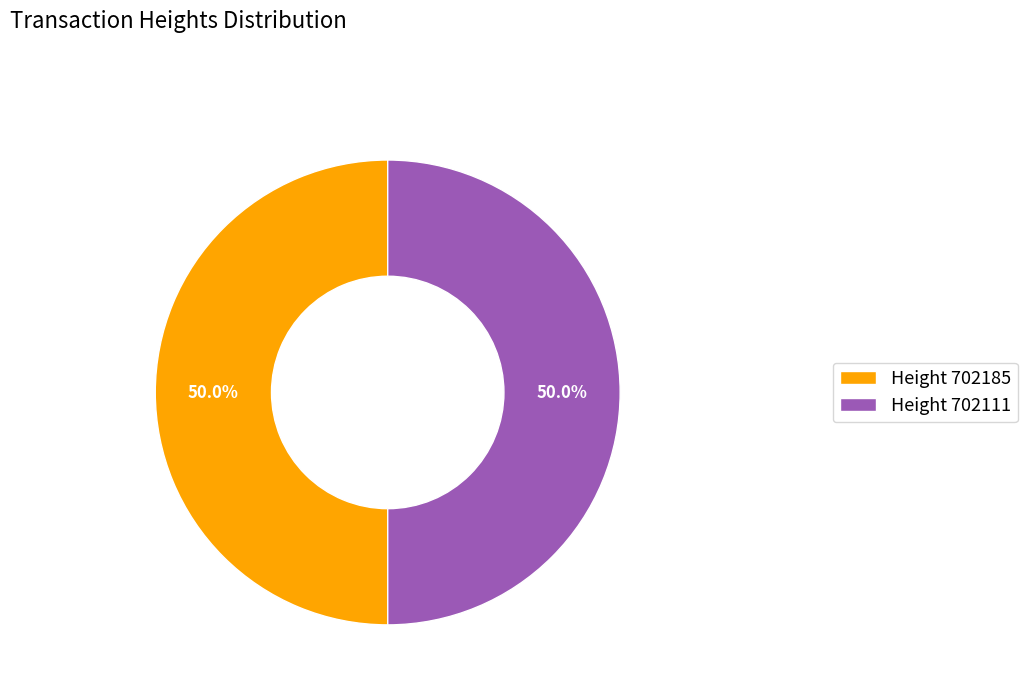

Approximately how many times larger is the value at Height 702185 compared to Height 702111?

1.0